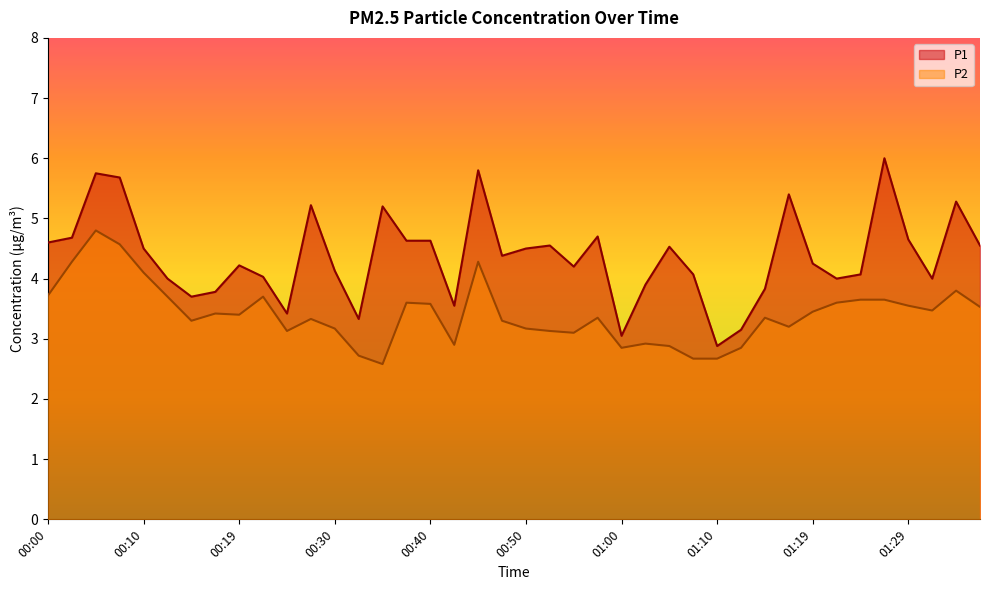

Rank the series by their average value, from lowest to highest.

P2, P1